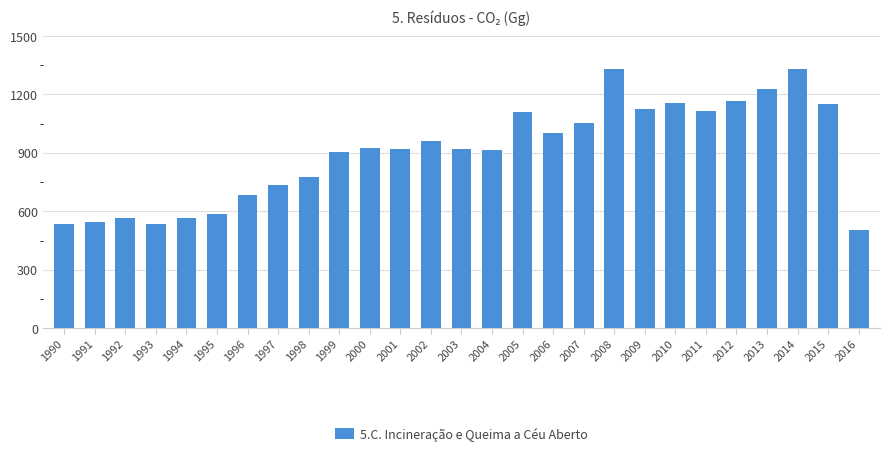

Is it true that the value at 1995 is 896.5?

False